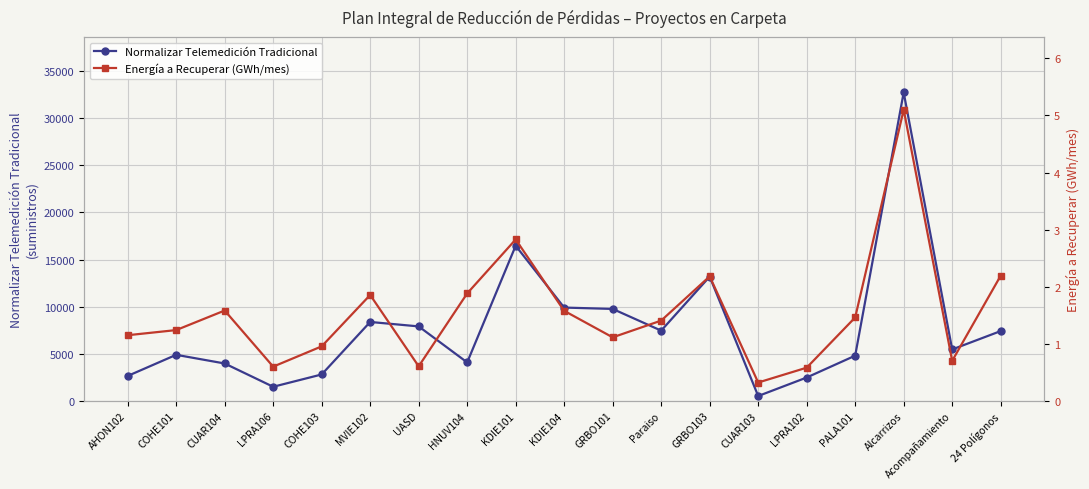

At which category does Normalizar Telemedición Tradicional reach its first local valley?

LPRA106